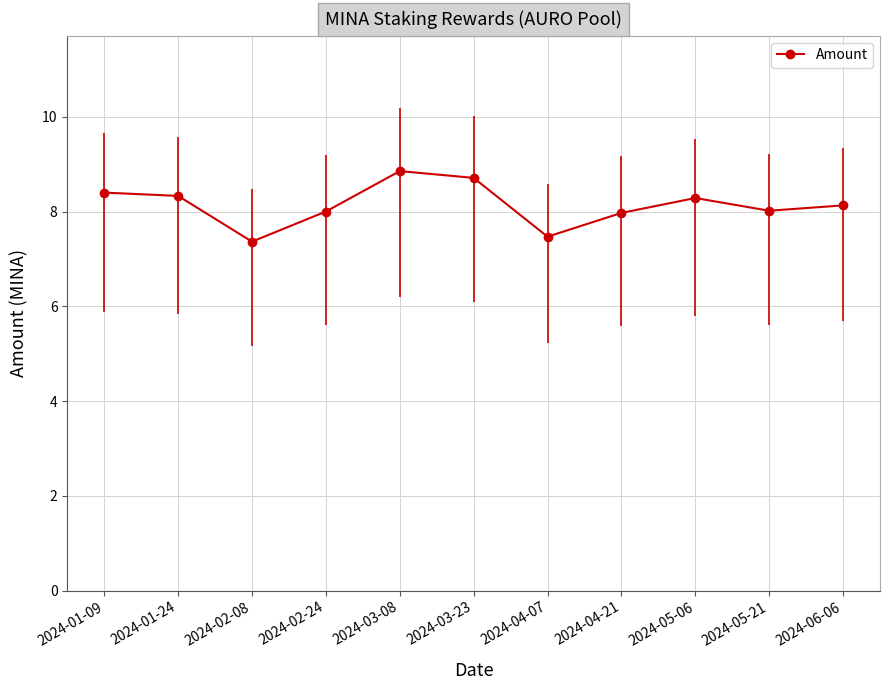

What is the average value?

8.1